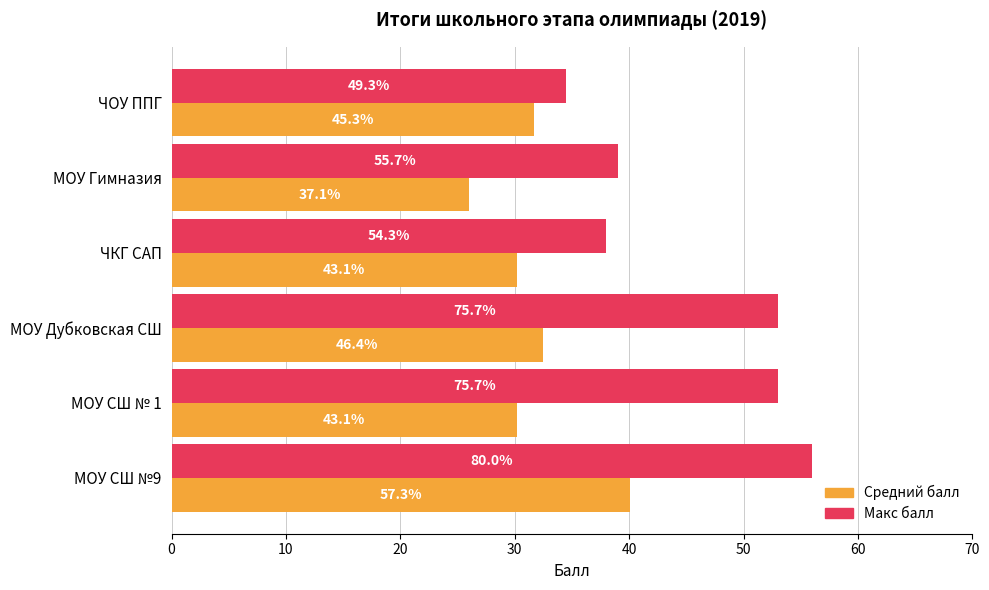

What are all the series names shown in the legend?

Средний балл, Макс балл